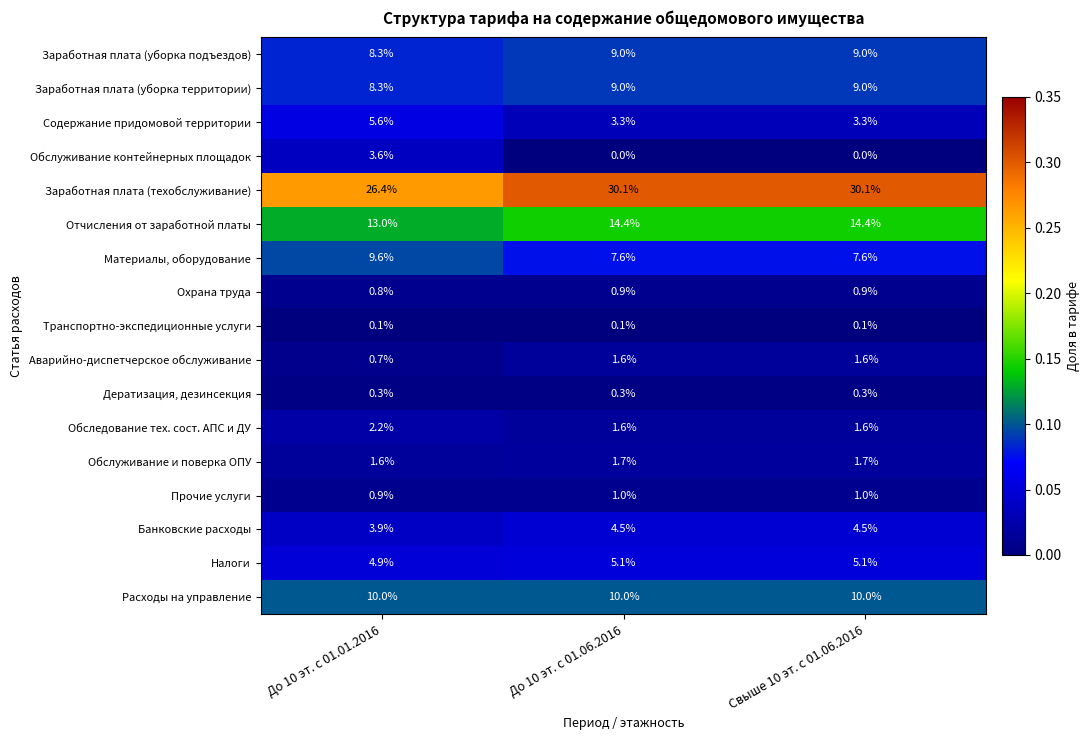

What is the difference between the highest and lowest values at До 10 эт. с 01.06.2016?

30.1